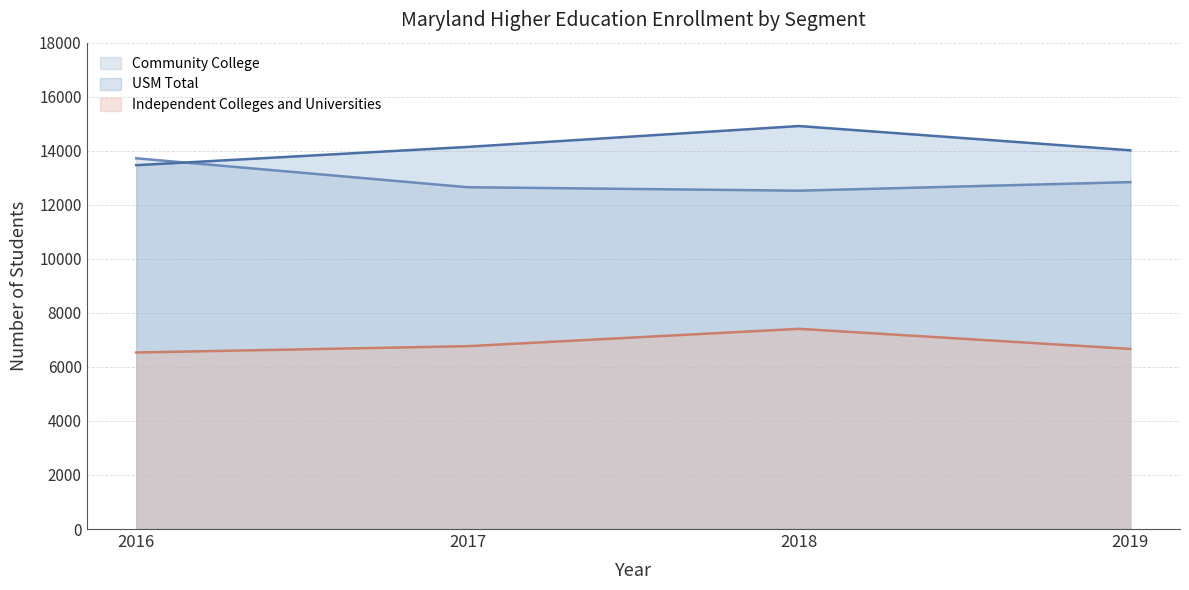

At which category is the sum across all series the highest?

2018